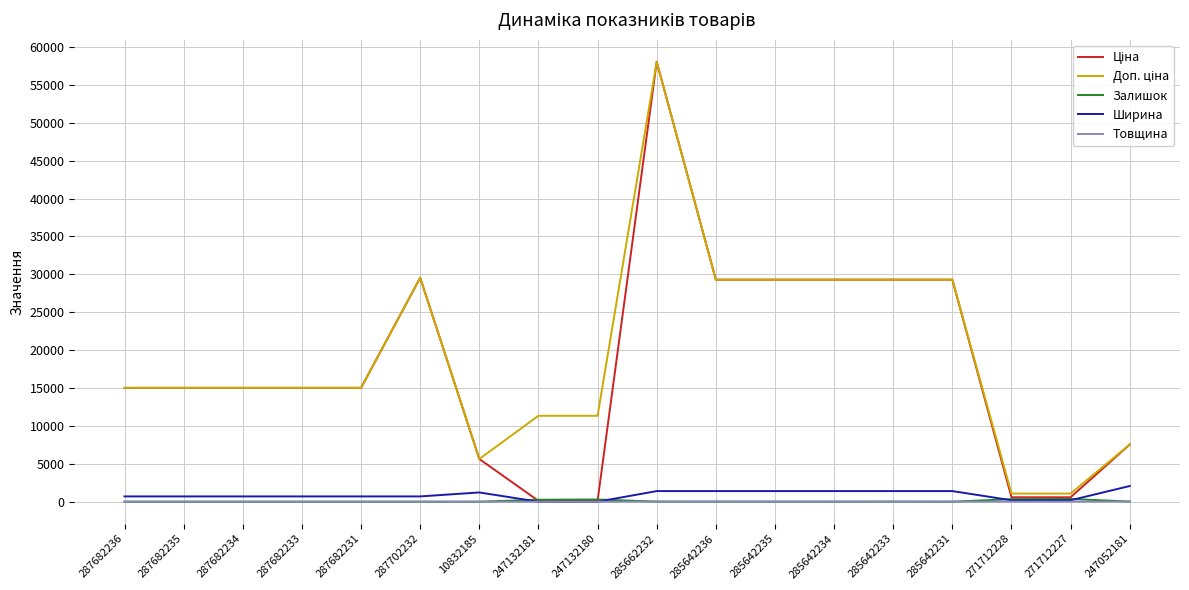

What is the greatest value displayed?

58037.0